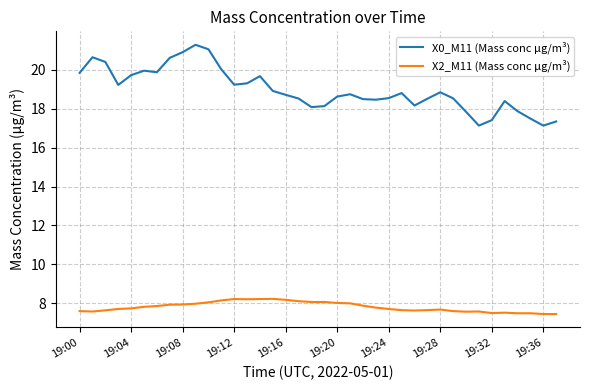

What is the difference between the maximum and minimum values in the X2_M11 (Mass conc μg/m³) series?

0.8